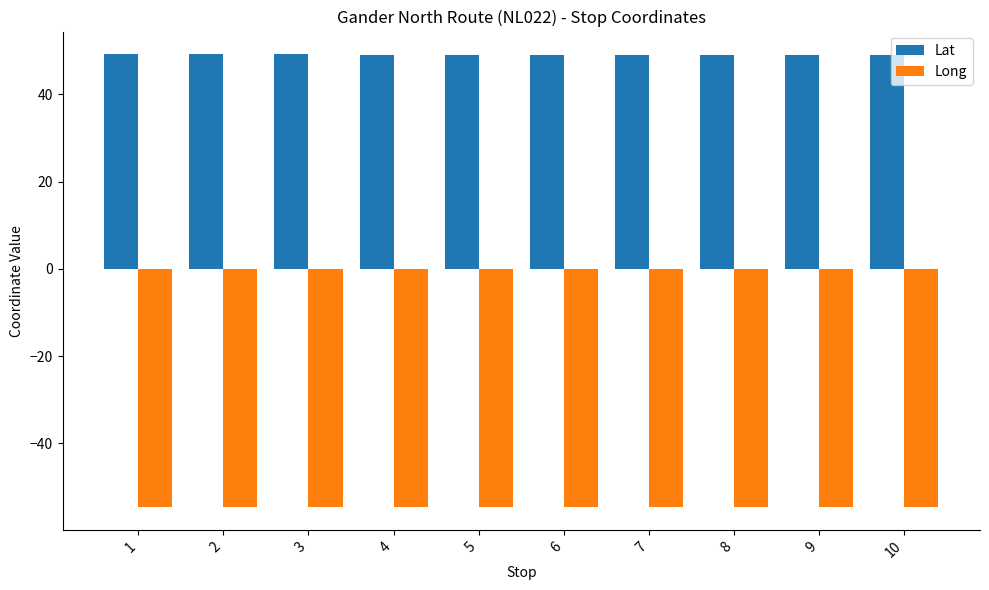

Is the value of Lat at 1 greater than the value of Long at 2?

Yes